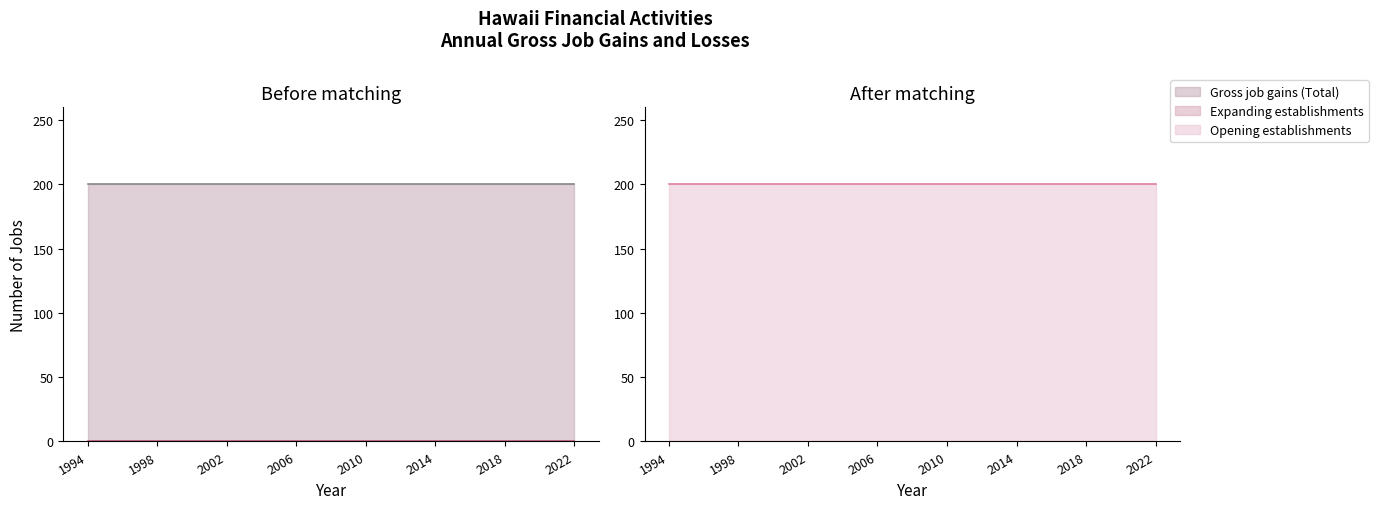

True or false: Expanding establishments and Opening establishments intersect in this chart.

False